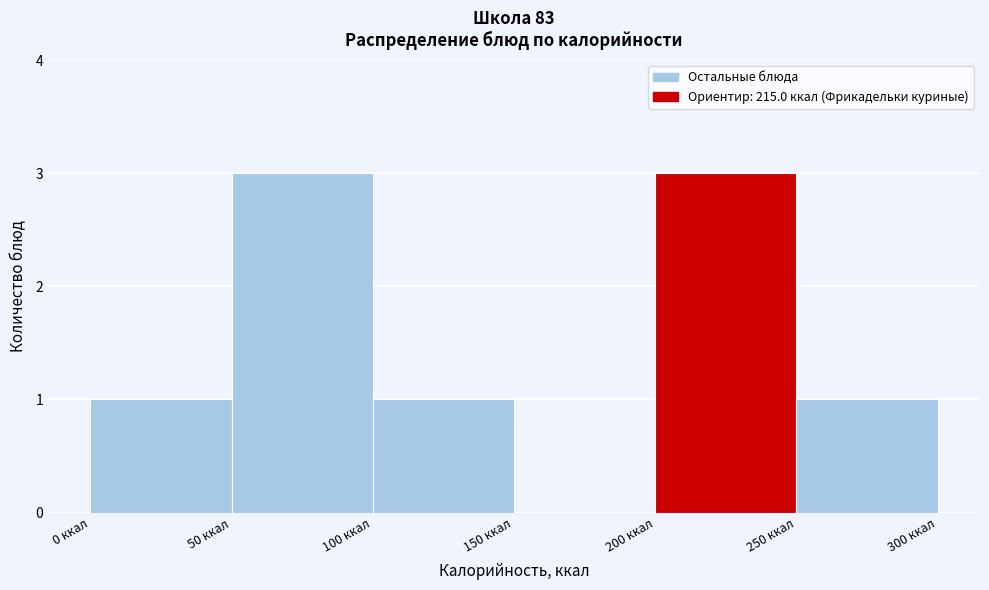

How tall is the bar that spans 250 to 300 on the x-axis? The values are not printed on the chart, so give them approximately, as read against the axis.

1